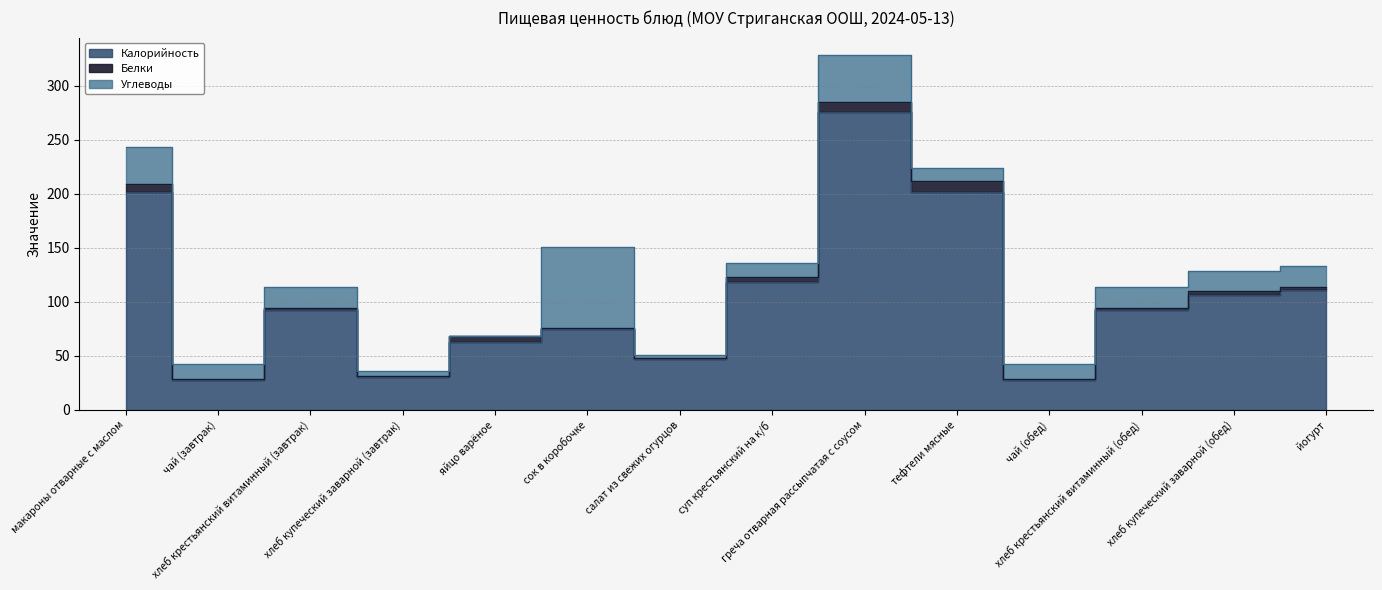

Reading left to right, transcribe all the data shown in this chart.

Калорийность: макароны отварные с маслом=202.0	чай (завтрак)=28.0	хлеб крестьянский витаминный (завтрак)=92.0	хлеб купеческий заварной (завтрак)=30.0	яйцо варёное=63.0	сок в коробочке=75.0	салат из свежих огурцов=47.5	суп крестьянский на к/б=118.0	греча отварная рассыпчатая с соусом=276.0	тефтели мясные=201.6	чай (обед)=28.0	хлеб крестьянский витаминный (обед)=92.0	хлеб купеческий заварной (обед)=106.4	йогурт=111.0
Белки: макароны отварные с маслом=7.0	чай (завтрак)=0.2	хлеб крестьянский витаминный (завтрак)=2.2	хлеб купеческий заварной (завтрак)=1.0	яйцо варёное=5.1	сок в коробочке=1.0	салат из свежих огурцов=0.7	суп крестьянский на к/б=5.0	греча отварная рассыпчатая с соусом=9.0	тефтели мясные=10.4	чай (обед)=0.2	хлеб крестьянский витаминный (обед)=2.2	хлеб купеческий заварной (обед)=3.2	йогурт=3.0
Углеводы: макароны отварные с маслом=34.0	чай (завтрак)=14.0	хлеб крестьянский витаминный (завтрак)=19.8	хлеб купеческий заварной (завтрак)=5.0	яйцо варёное=0.3	сок в коробочке=75.0	салат из свежих огурцов=2.8	суп крестьянский на к/б=13.0	греча отварная рассыпчатая с соусом=43.0	тефтели мясные=12.1	чай (обед)=14.0	хлеб крестьянский витаминный (обед)=19.8	хлеб купеческий заварной (обед)=19.3	йогурт=19.0